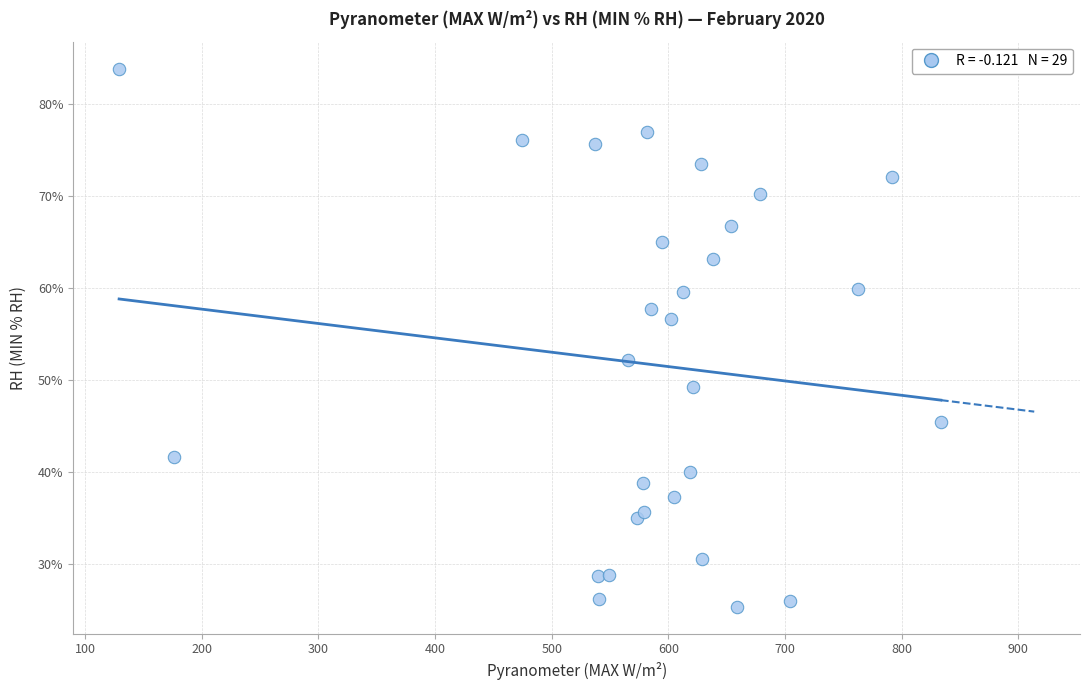

What Y value in the scatter plot is closest to 54?

52.1